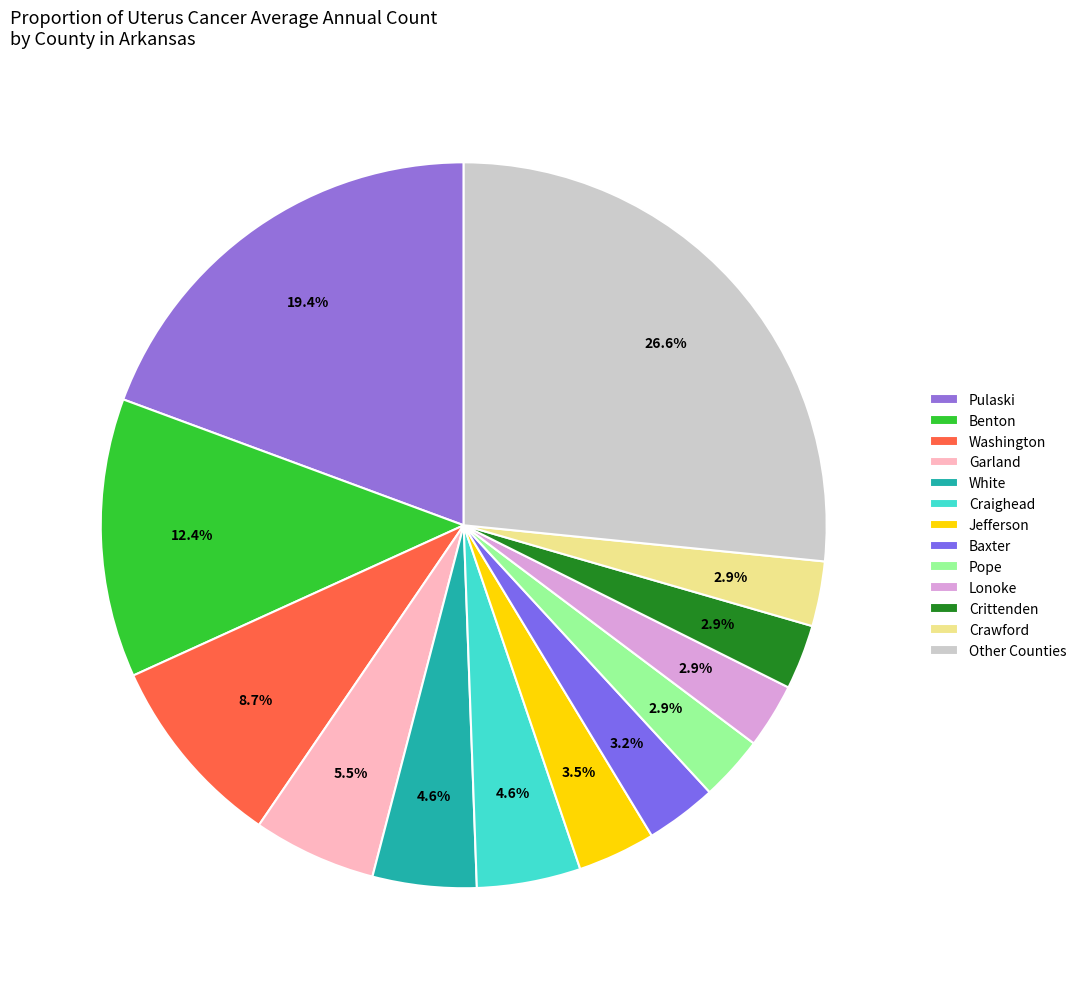

How many segments does this pie chart have?

13